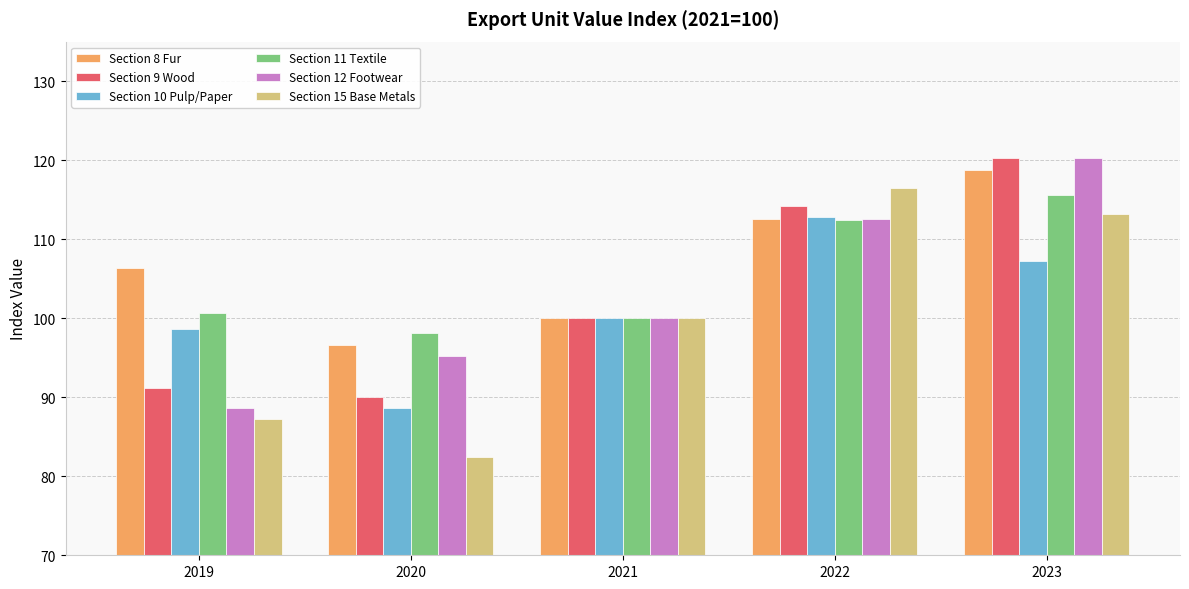

Which series changed the most between 2020 and 2022?

Section 15 Base Metals